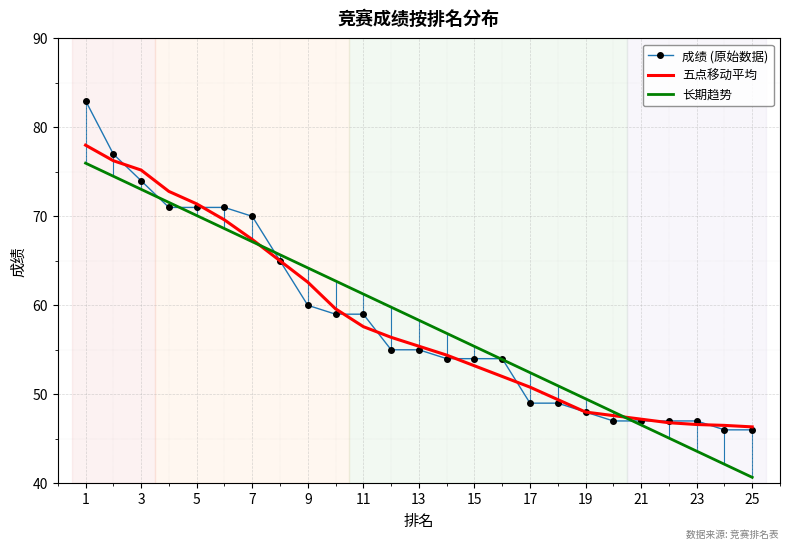

Which series has the widest spread of values?

成绩 (原始数据)